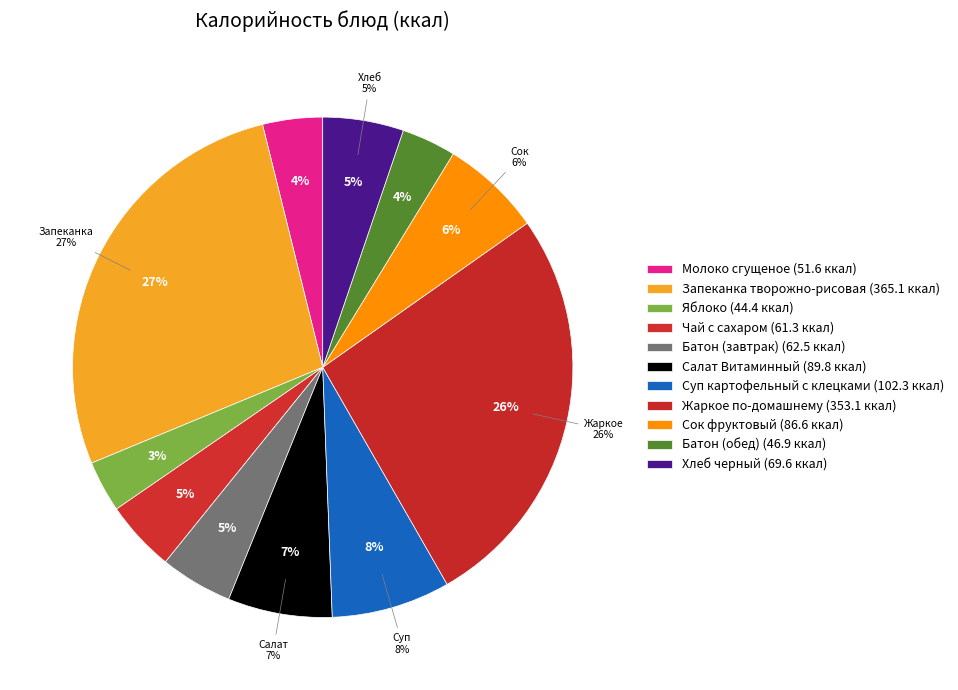

Count the number of slices in the pie.

11